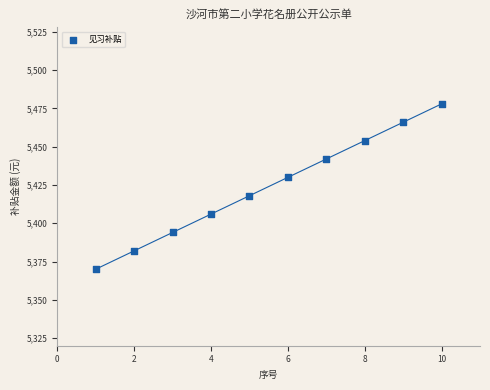

What is the average Y value?

5424